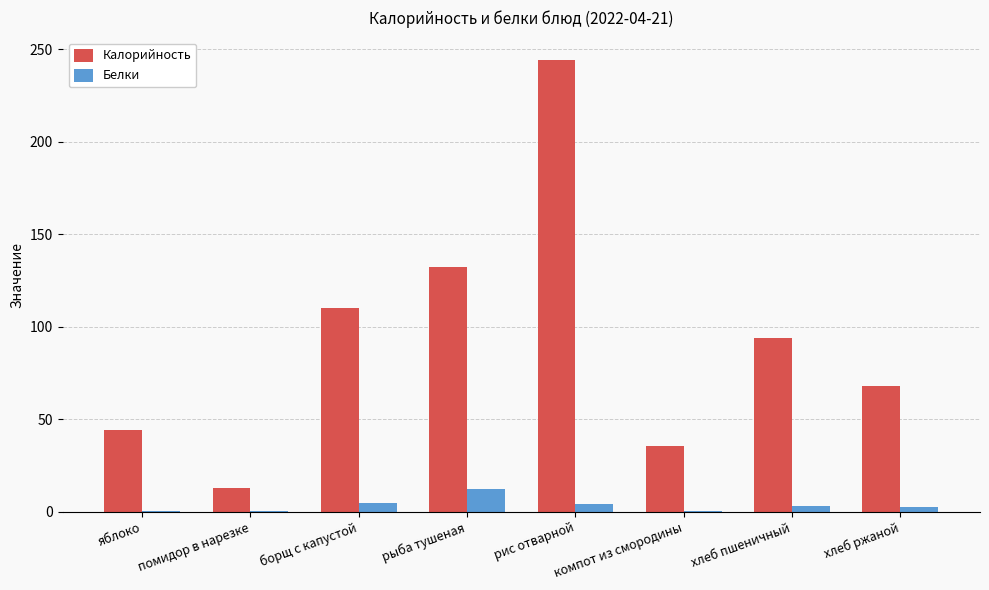

Which category has the highest value in the Белки series?

рыба тушеная